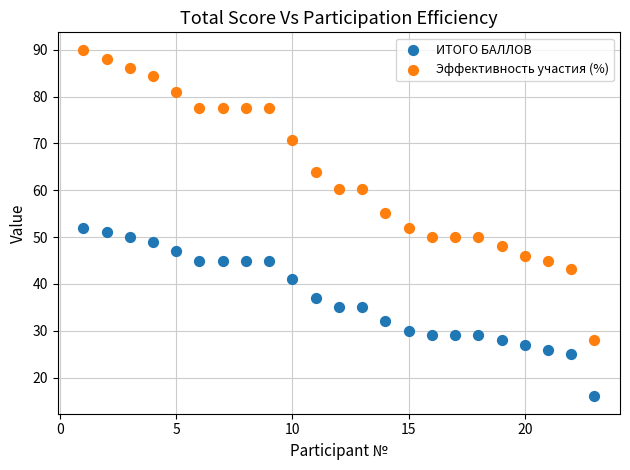

Which series contains the lowest Y value?

ИТОГО БАЛЛОВ